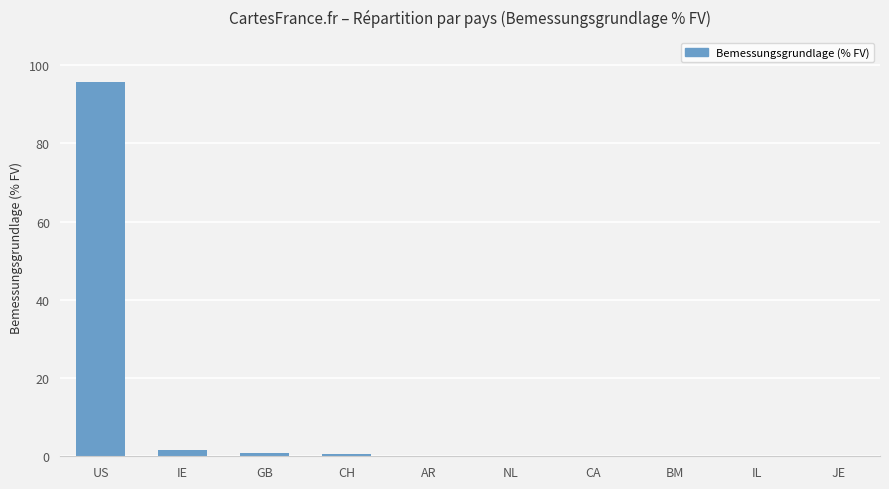

Is it true that the value at CA is 0.1?

True